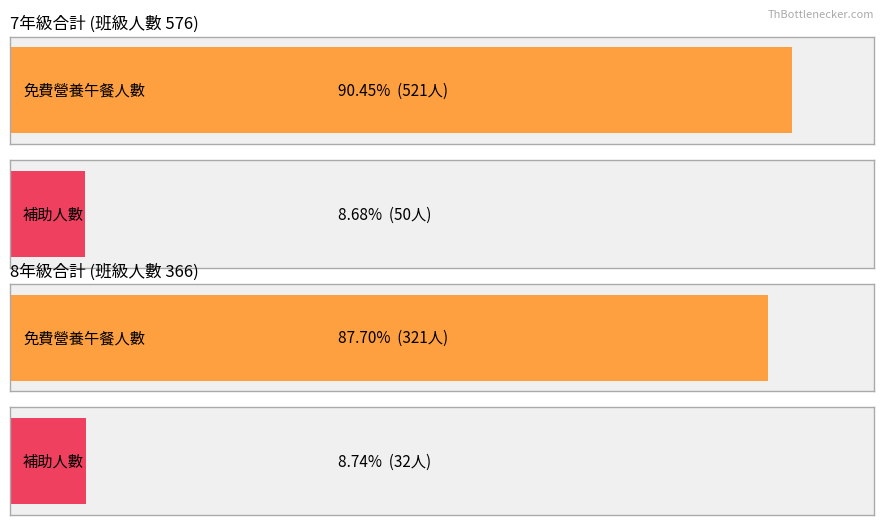

Which series changed the most between 0 and 1?

免費營養午餐人數